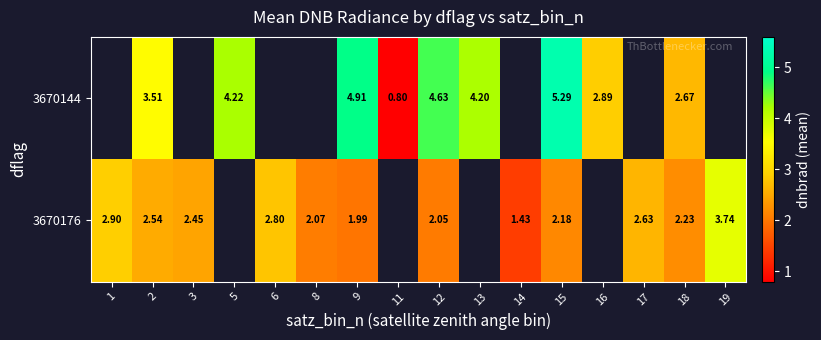

At which label does 3670176 first exceed 2?

1